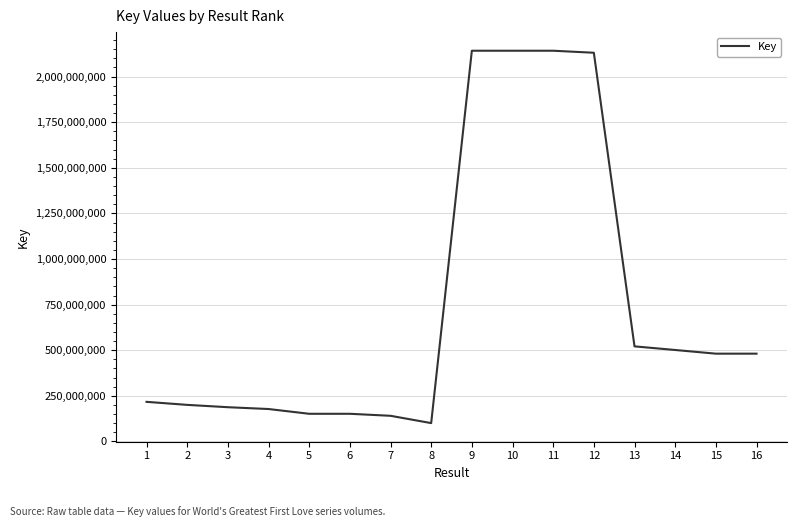

How many lines are shown in the chart?

1